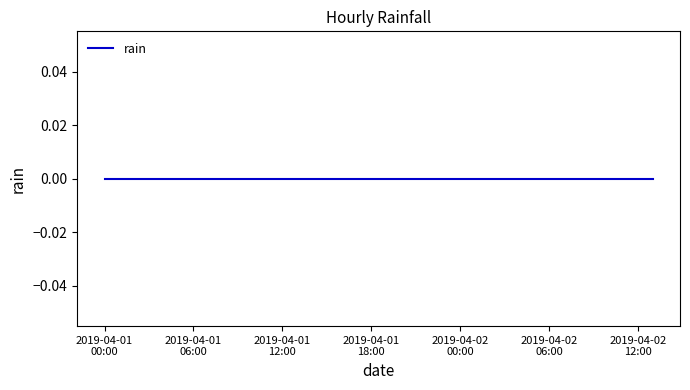

How many lines are shown in the chart?

1